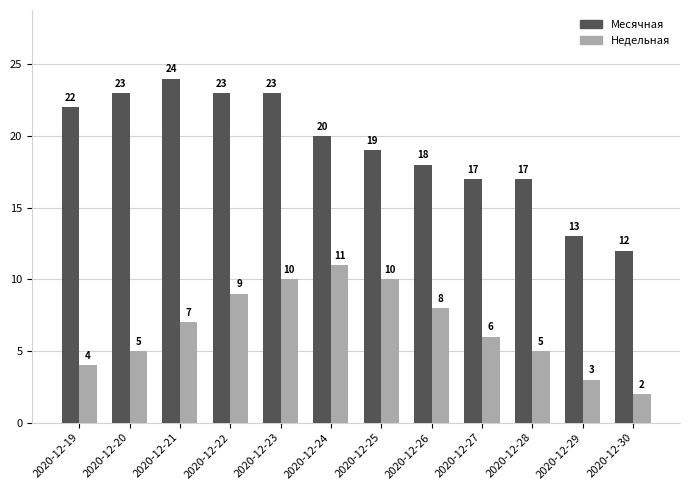

At which label is Месячная closest to 18?

2020-12-26